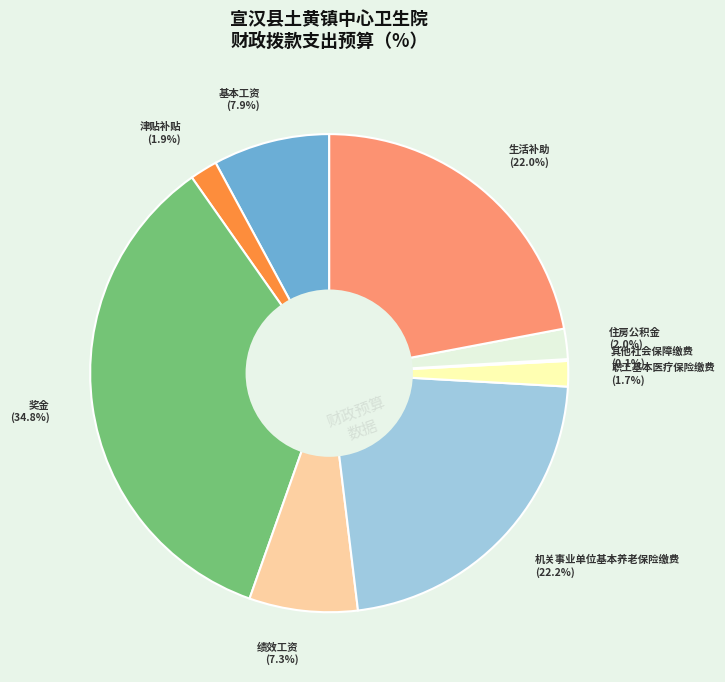

Is there a majority slice in this chart?

No